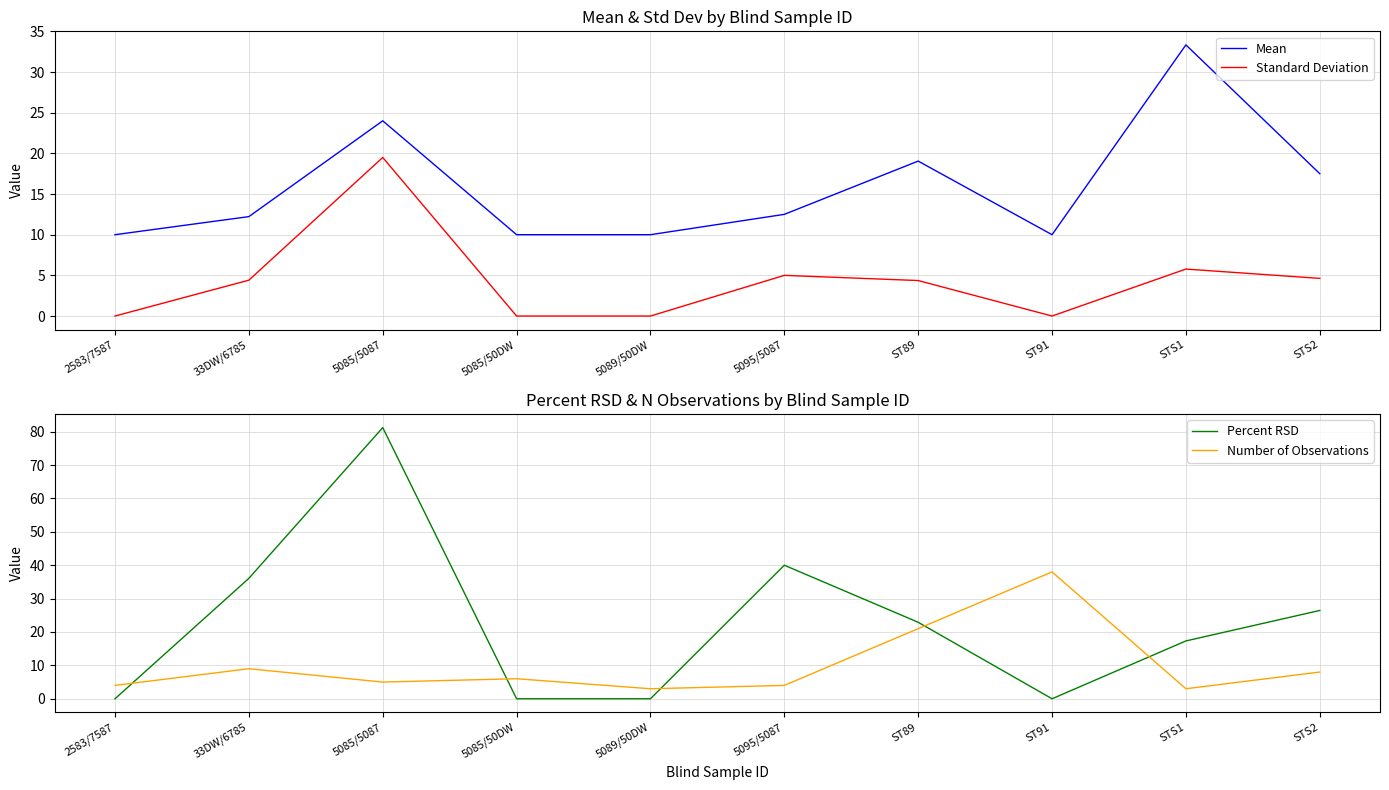

Which category has the highest value in the Percent RSD series?

5085/5087